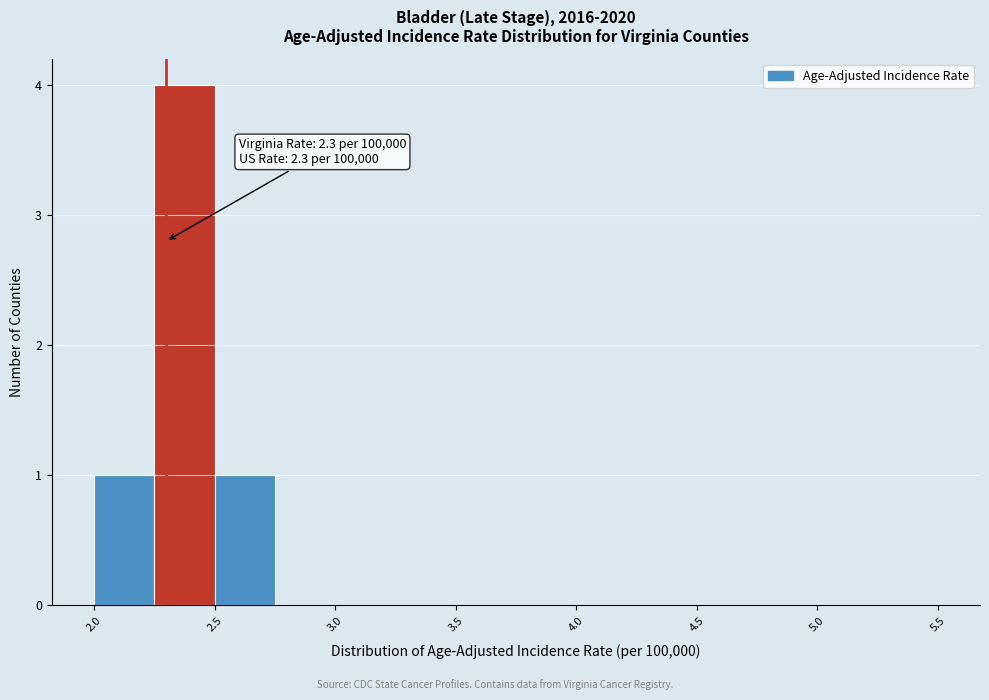

Over which range of the x-axis is the bar tallest?

2.25 to 2.50